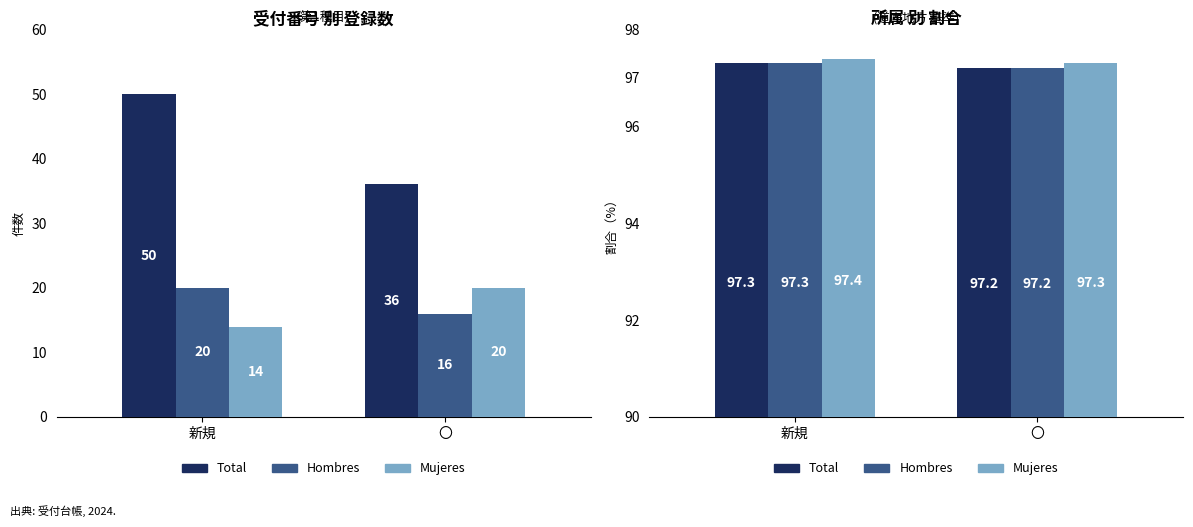

What is the difference between the maximum and minimum values in the Hombres series?

0.1